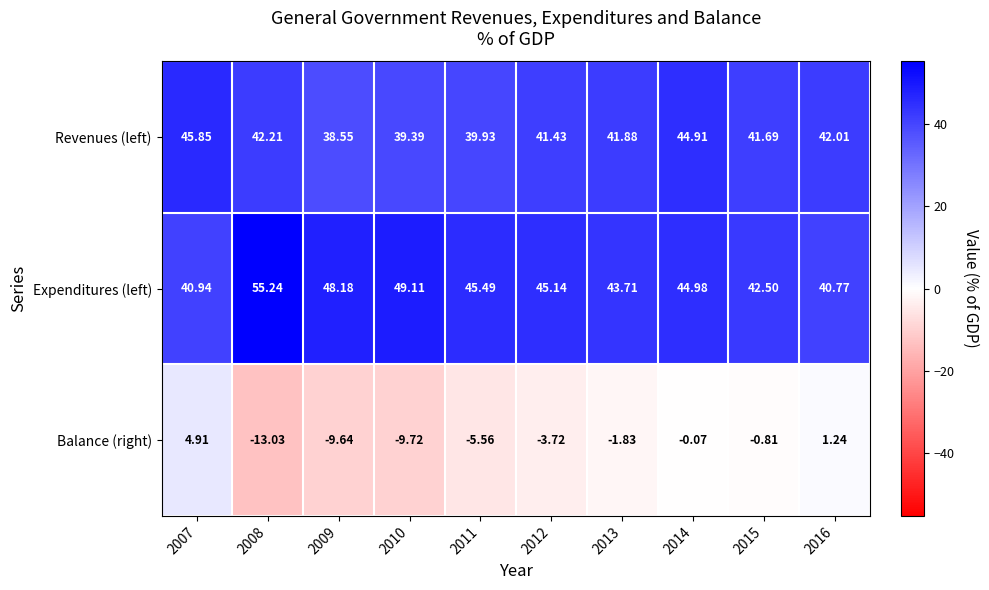

Is the value of Expenditures (left) at 2011 greater than the value of Balance (right) at 2008?

Yes